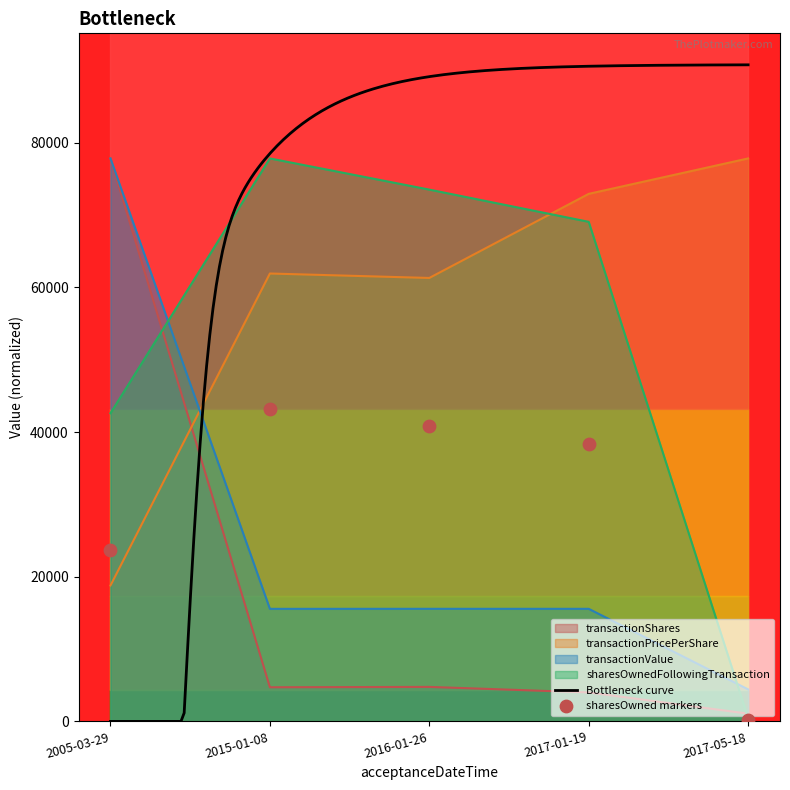

List the labels in order of sharesOwnedFollowingTransaction value, largest first.

2015-01-08, 2016-01-26, 2017-01-19, 2005-03-29, 2017-05-18